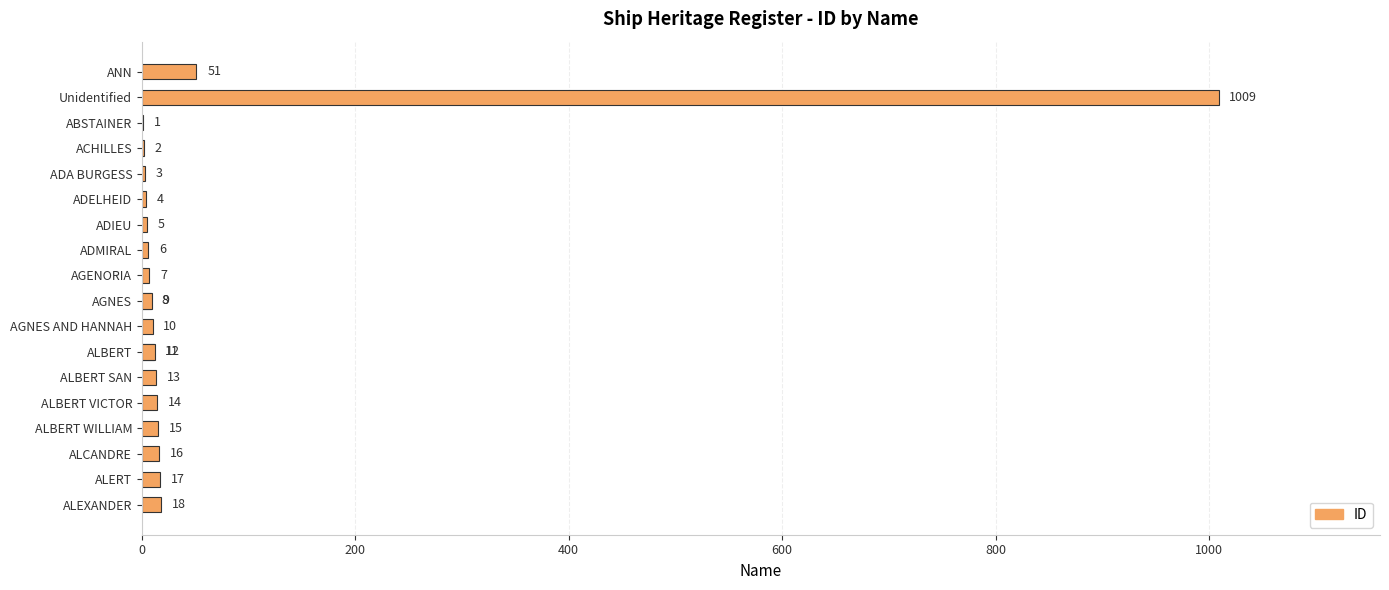

What is the difference between the second highest and minimum values?

50